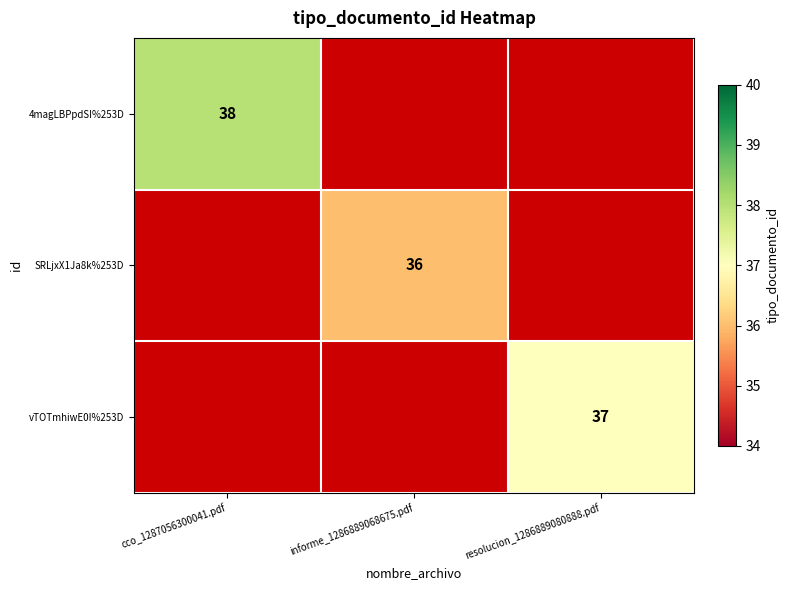

The value of 4magLBPpdSI%253D at cco_1287056300041.pdf is 38. True or false?

True